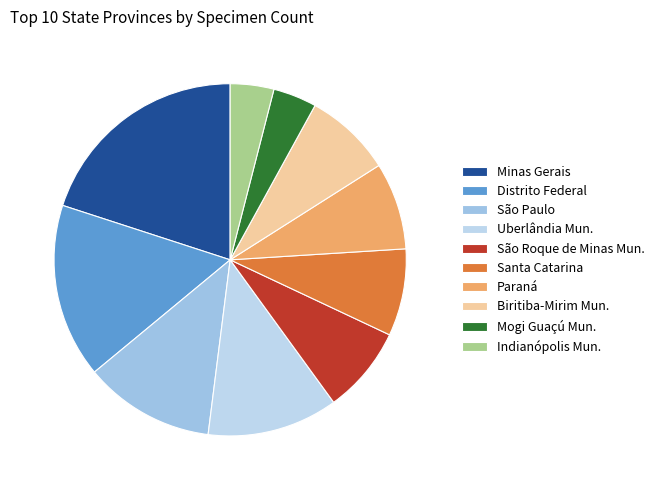

To the nearest percent, what portion does São Paulo represent?

12%